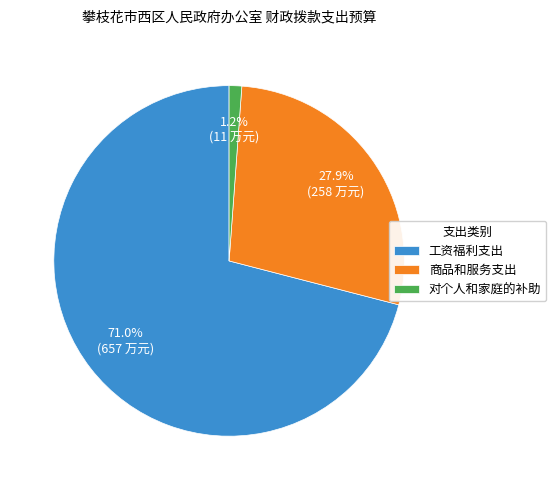

How many segments does this pie chart have?

3